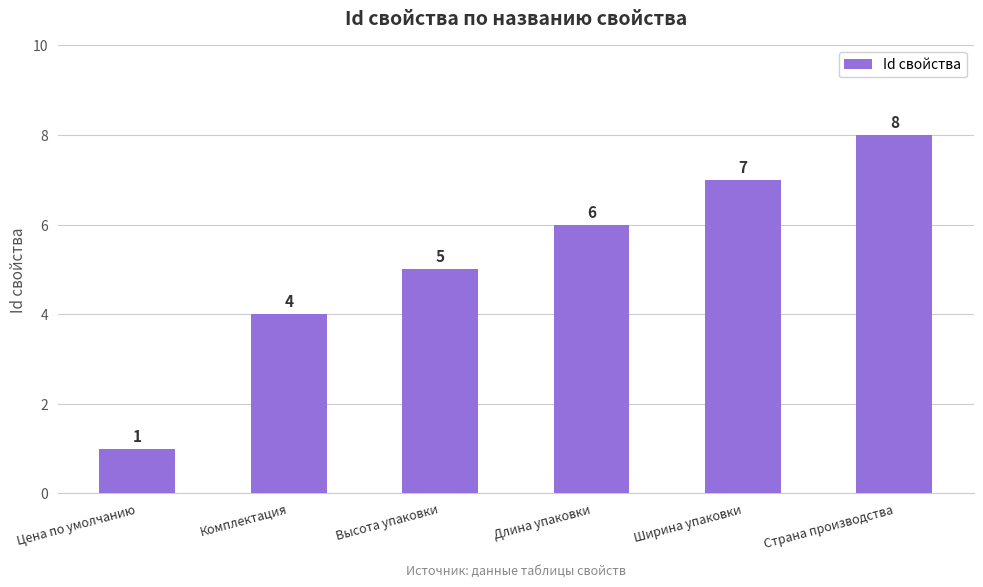

List the labels in order of value, largest first.

Страна производства, Ширина упаковки, Длина упаковки, Высота упаковки, Комплектация, Цена по умолчанию